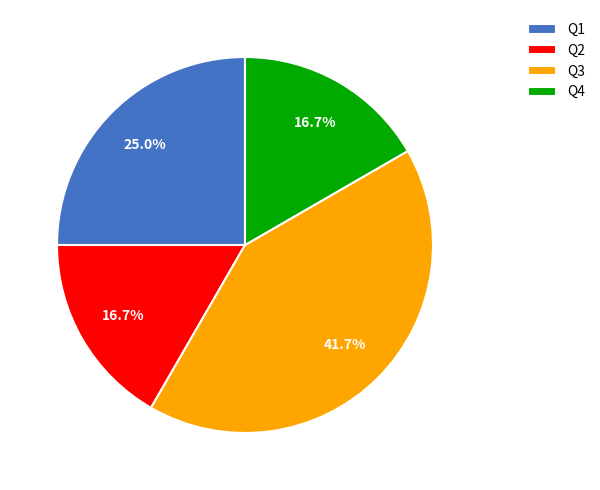

How many segments does this pie chart have?

4